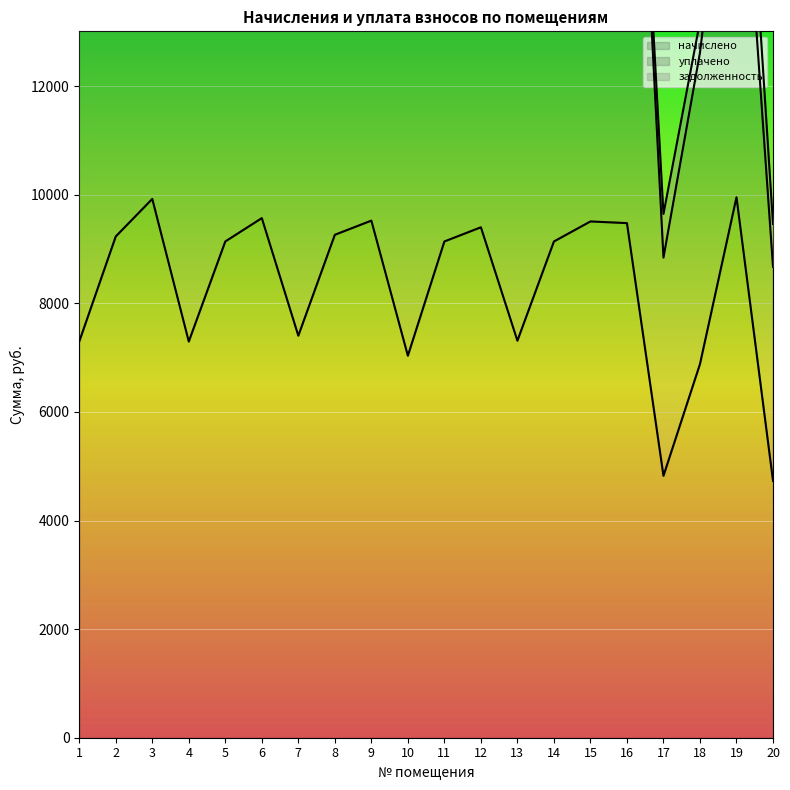

Which series has the widest spread of values?

уплачено